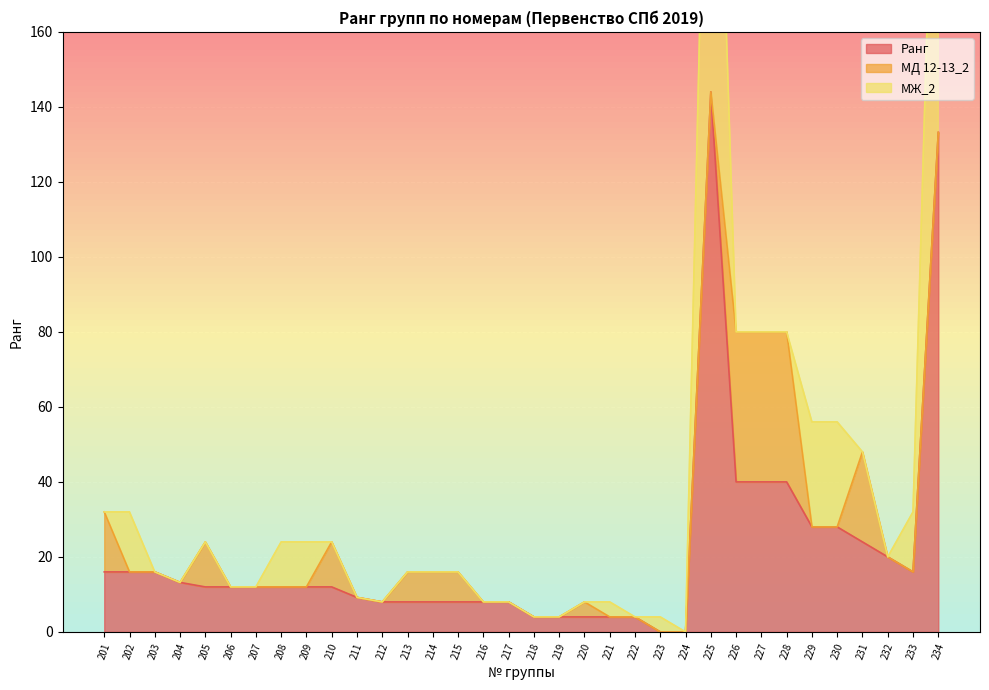

Is it true that Ранг equals 8.0 at 214?

True